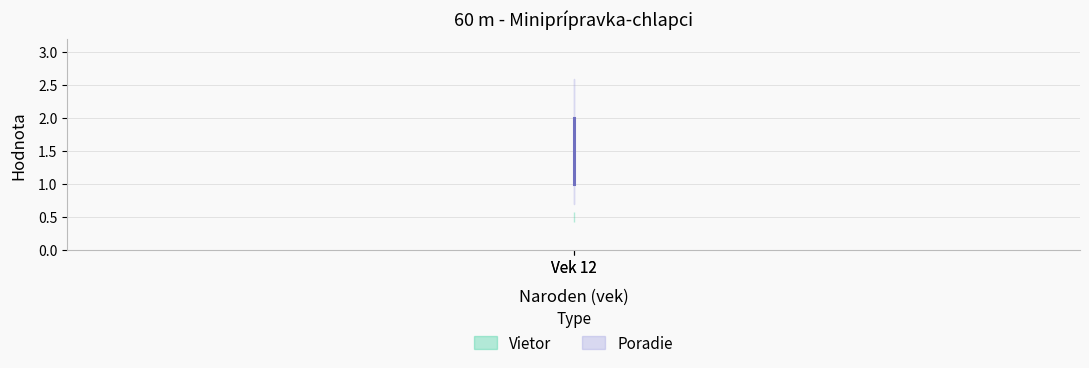

The Poradie series shows 2.0 at 12. True or false?

True